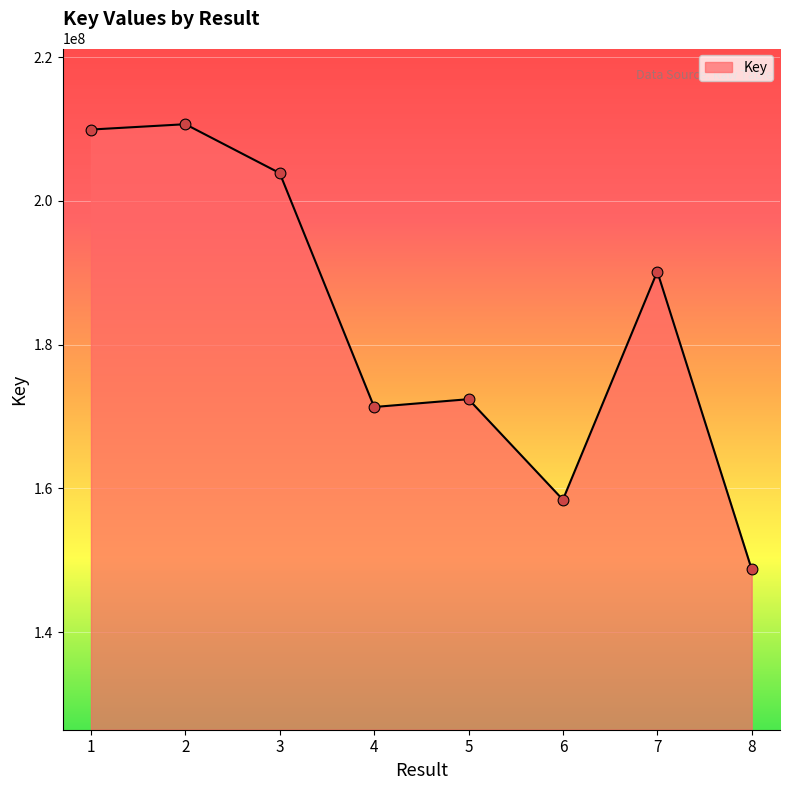

Approximately how many times larger is the value at 2 compared to 4?

1.2